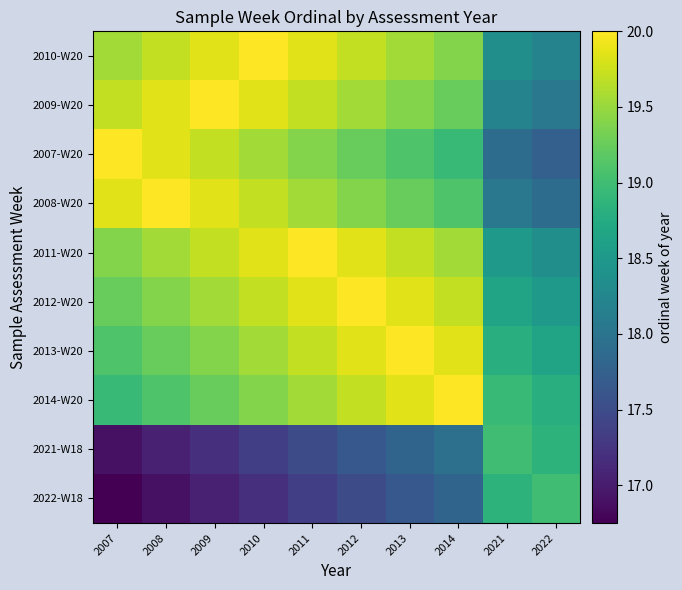

What is the spread (max minus min) of values at 2022?

1.2